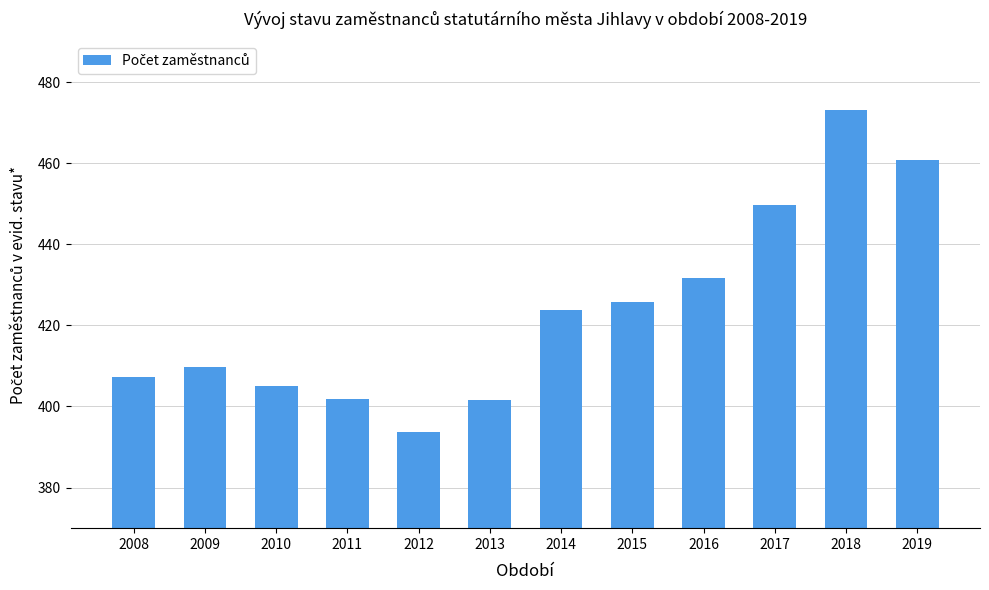

Which category has the lowest value across all series?

2012